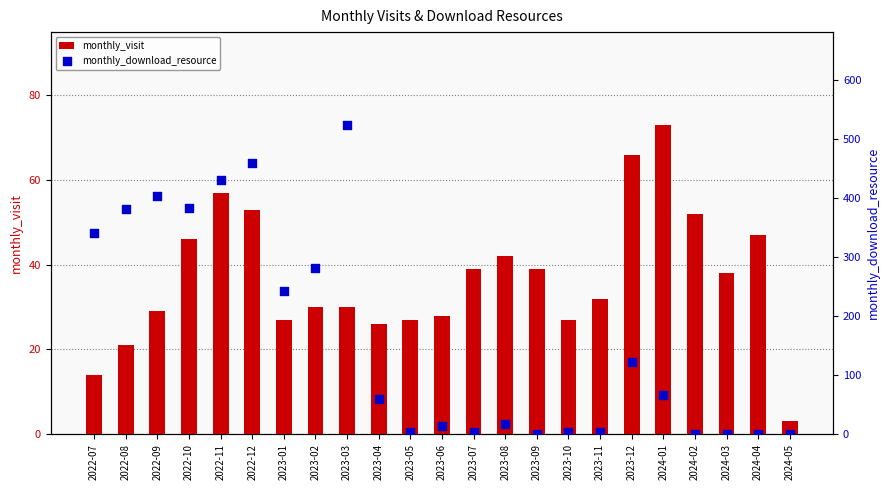

What are all the series names shown in the legend?

monthly_visit, monthly_download_resource